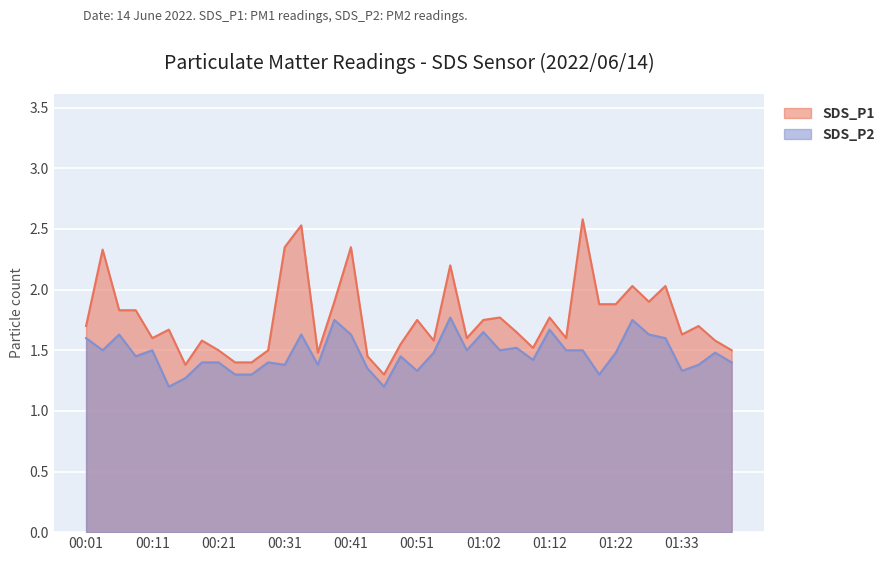

What is the label of the 8th point from the left?

00:18